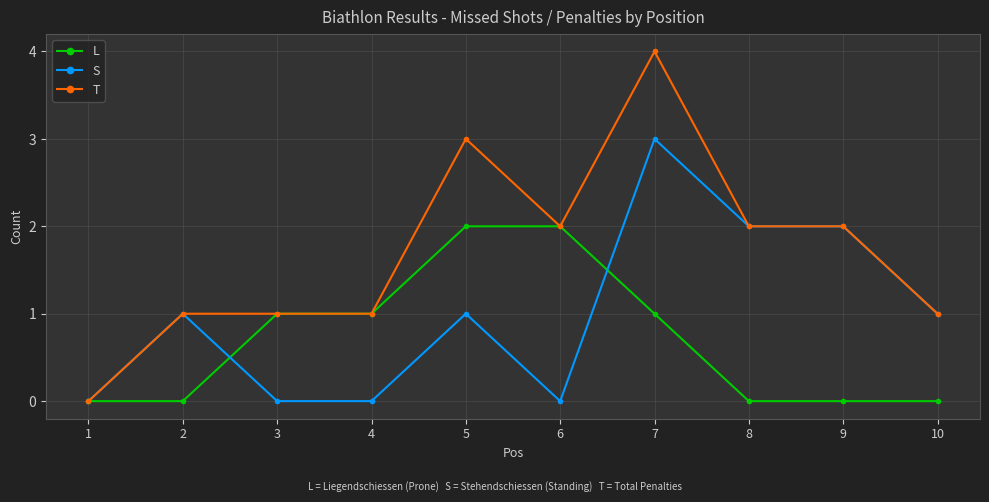

Rank the series by their maximum value, from lowest to highest.

L, S, T